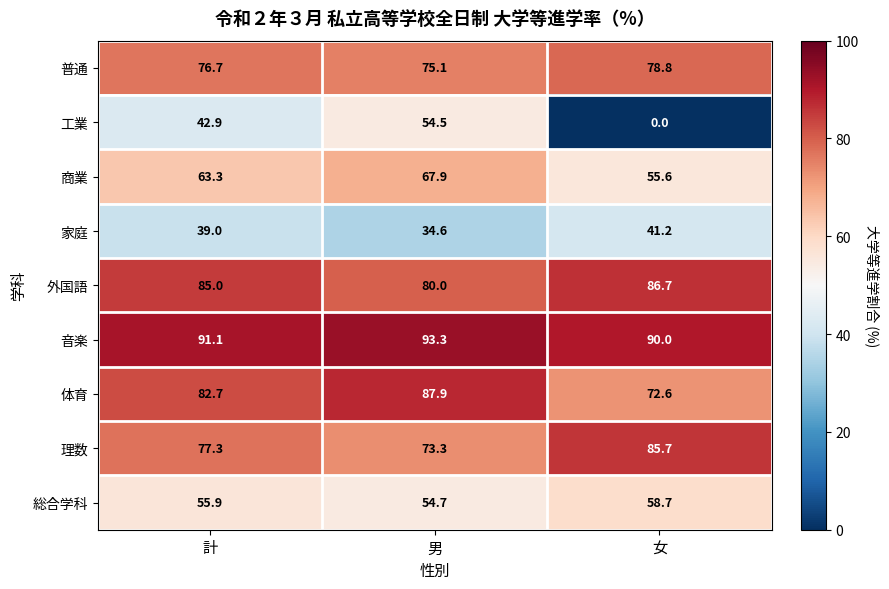

At which category is the sum across all series the highest?

男